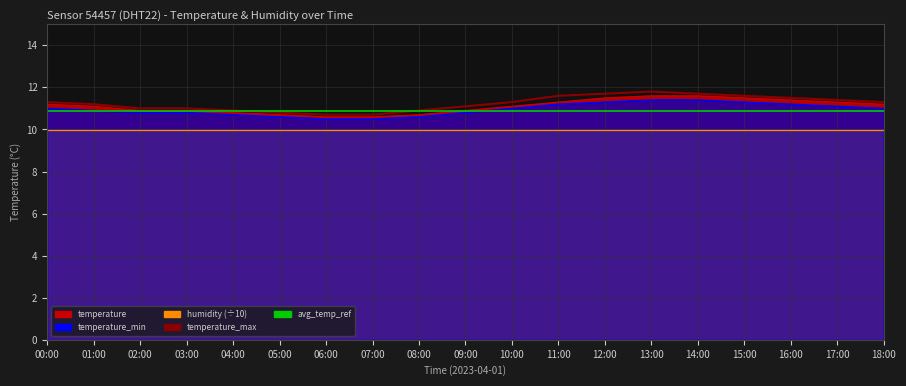

What is the difference between the maximum and second lowest values in the temperature series?

1.0